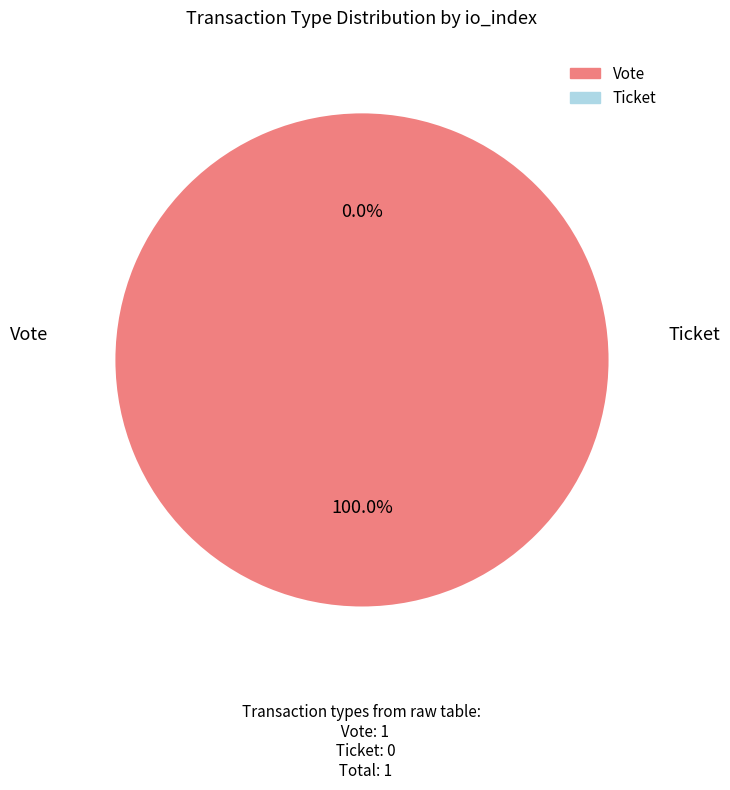

Combined, what portion of the pie is Vote and Ticket?

100.0%